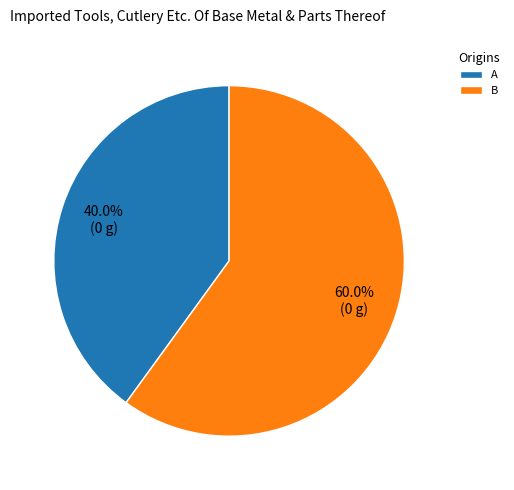

Which slice is the largest?

B